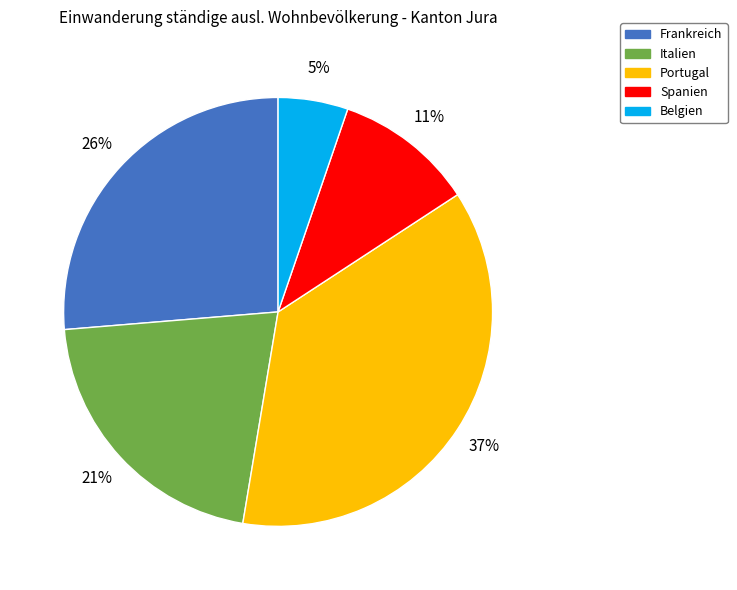

Does Portugal represent more than half of the total?

No